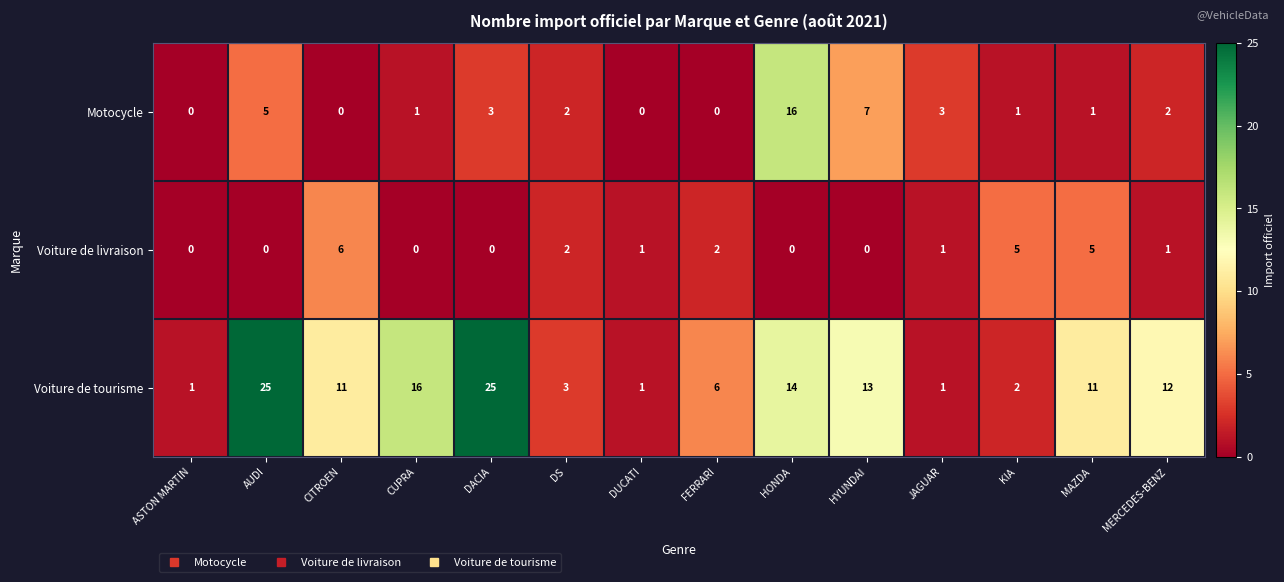

Which series has the largest total across all categories?

Voiture de tourisme